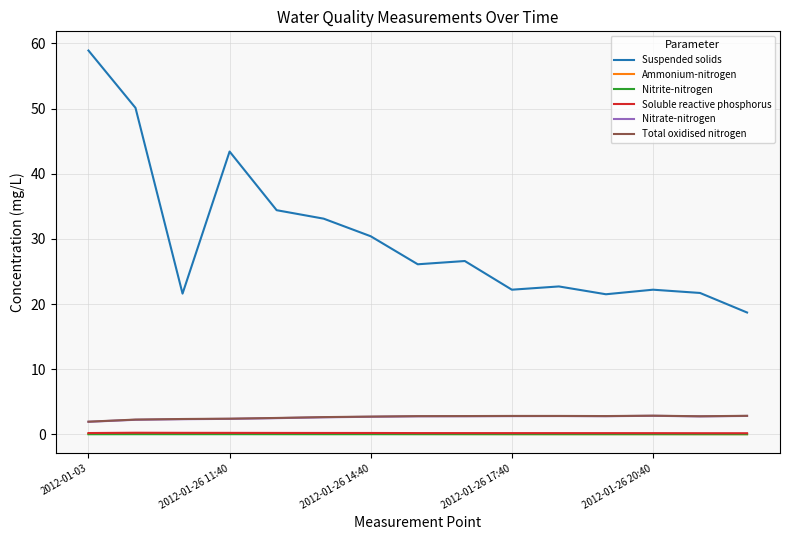

True or false: Soluble reactive phosphorus and Suspended solids intersect in this chart.

False